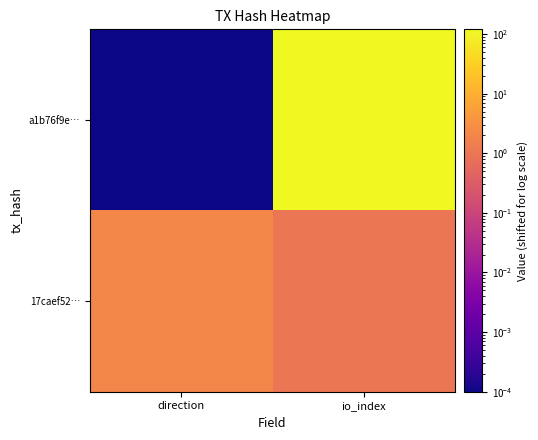

Rank the series at io_index from lowest to highest value.

17caef52…, a1b76f9e…